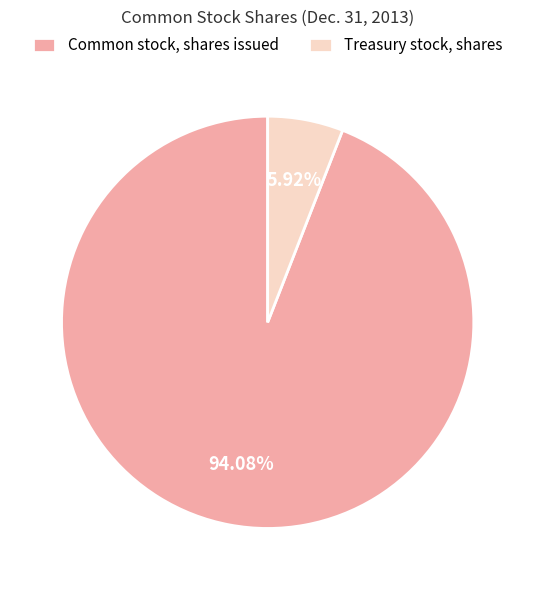

Is there any slice that represents more than half of the pie?

Yes